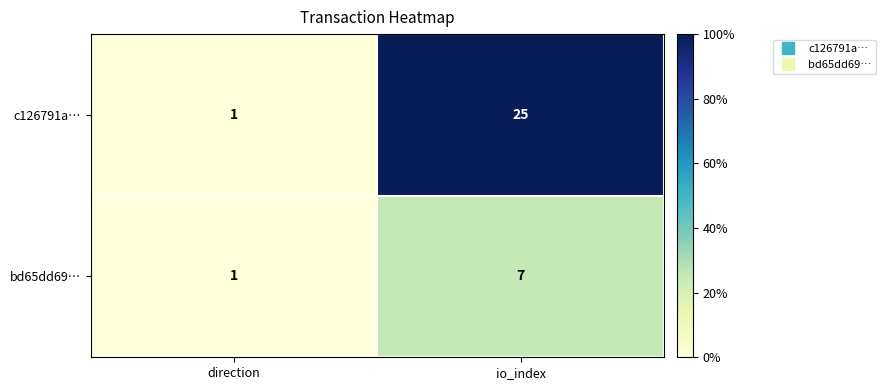

Rank the series by their average value, from highest to lowest.

c126791a…, bd65dd69…